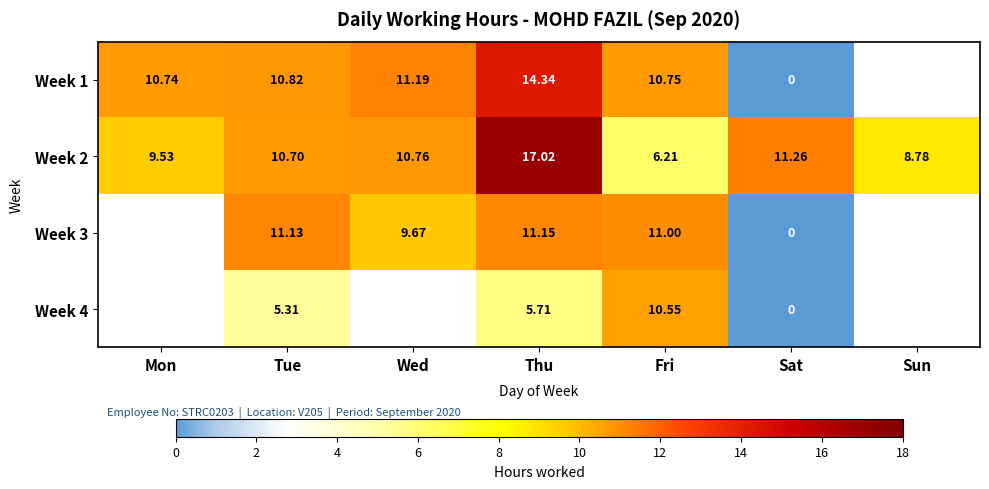

Is it true that Week 1 equals 14.3 at Thu?

True